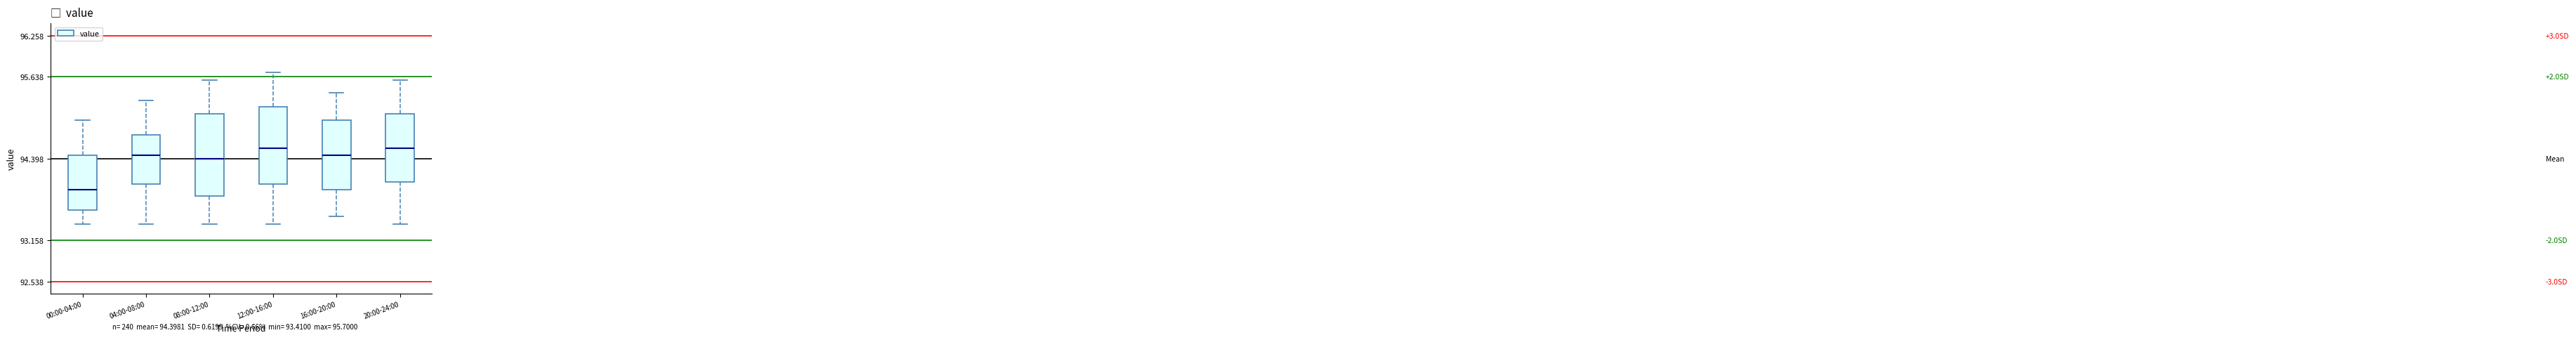

Reading left to right, transcribe this box plot: for each box, give where its median line is, the range the box spans, and where its two whiskers end, as read against the y-axis. The values are not printed on the chart, so give them approximately, as read against the axis.

00:00-04:00: median 93.9, box 93.6 to 94.5, whiskers 93.4 to 95.0
04:00-08:00: median 94.5, box 94.0 to 94.8, whiskers 93.4 to 95.3
08:00-12:00: median 94.4, box 93.8 to 95.1, whiskers 93.4 to 95.6
12:00-16:00: median 94.6, box 94.0 to 95.2, whiskers 93.4 to 95.7
16:00-20:00: median 94.5, box 93.9 to 95.0, whiskers 93.5 to 95.4
20:00-24:00: median 94.6, box 94.0 to 95.1, whiskers 93.4 to 95.6